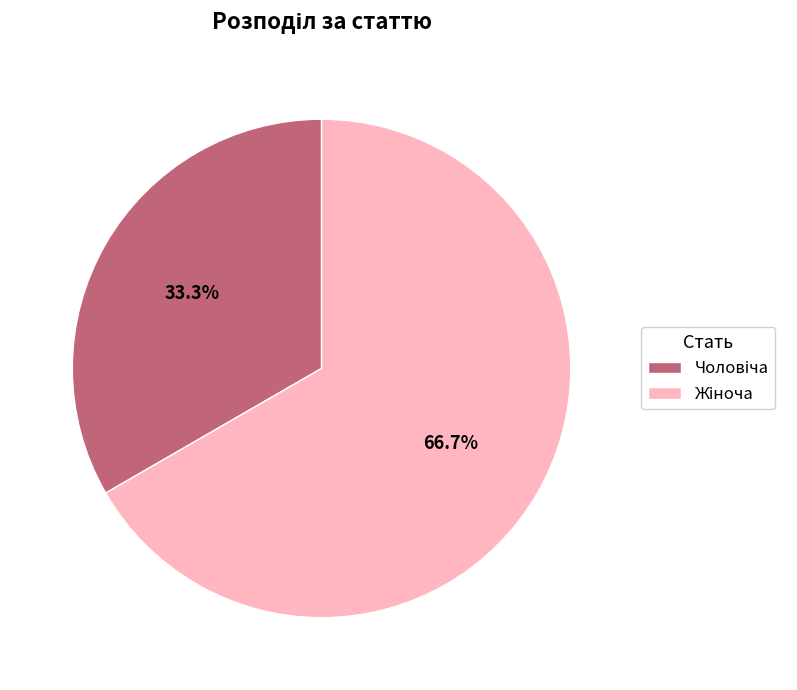

How many segments does this pie chart have?

2